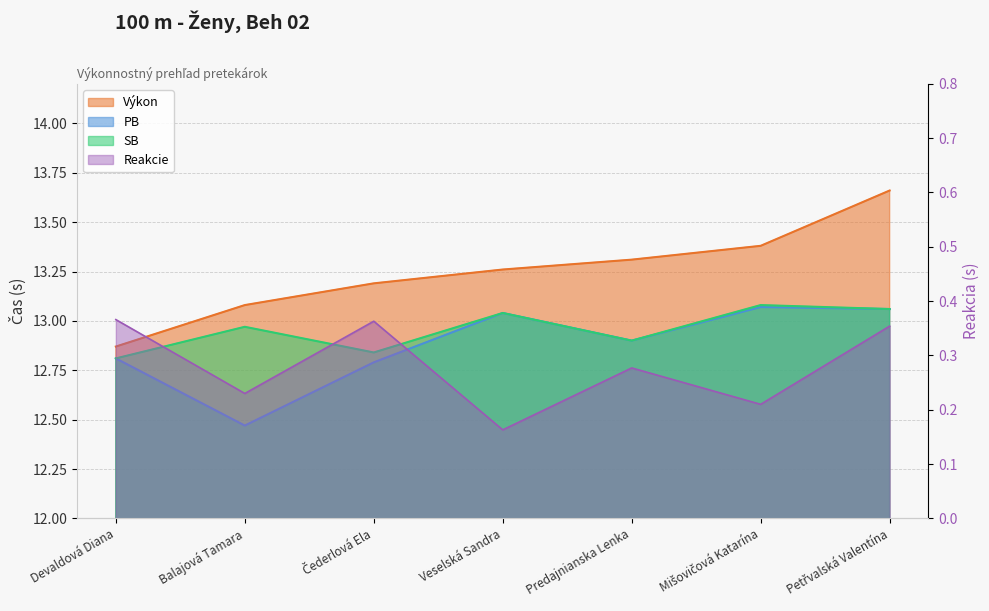

What is the value of the Reakcie point at the 6th from the left?

0.2